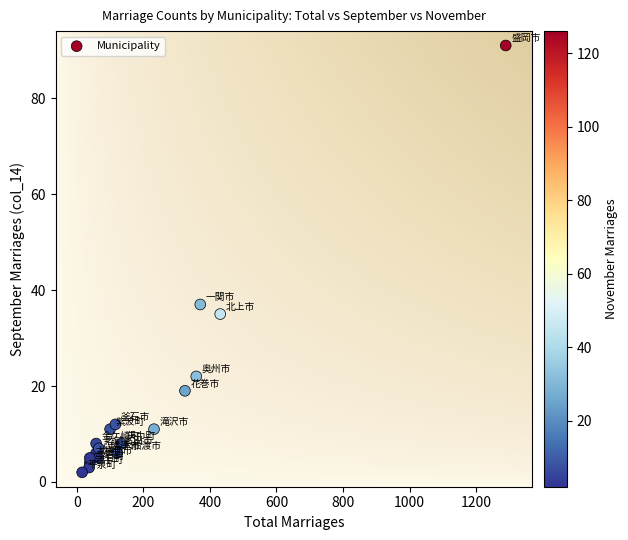

What is the range of X values (max minus min)?

1273